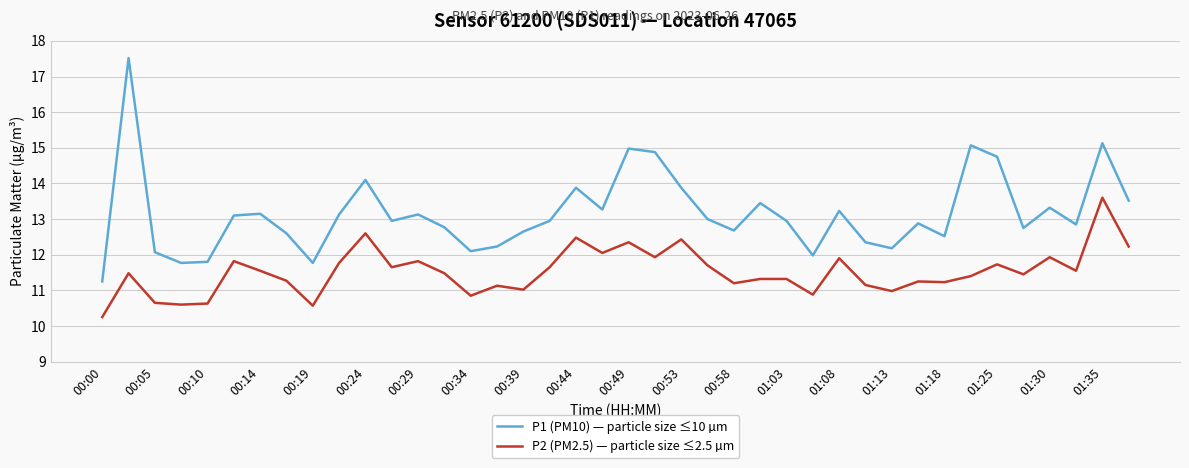

What is the difference between the maximum and minimum values in the P1 (PM10) — particle size ≤10 µm series?

6.3